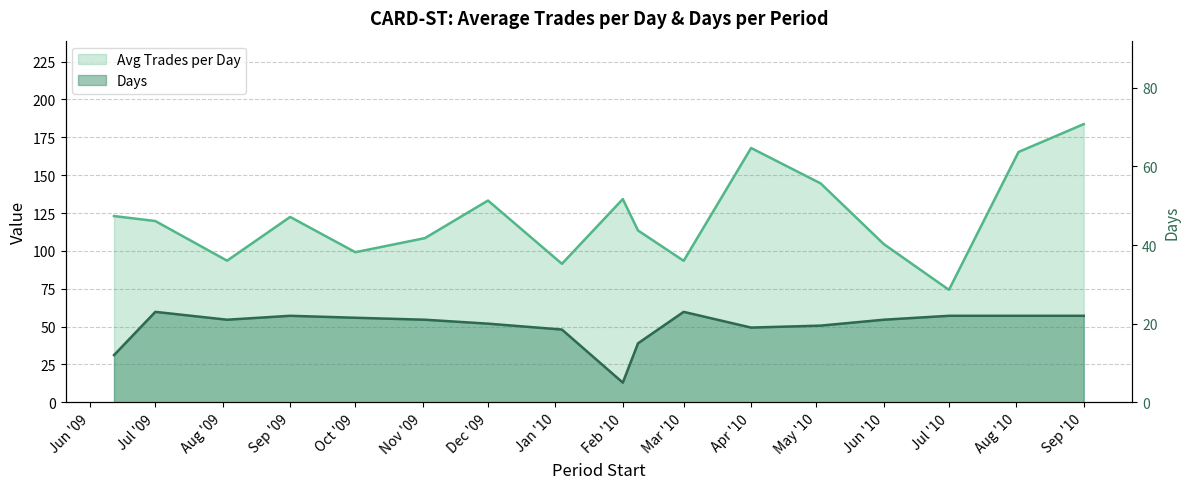

Is the value of Days at Apr '10 greater than the value of Avg Trades per Day at Apr '10?

No